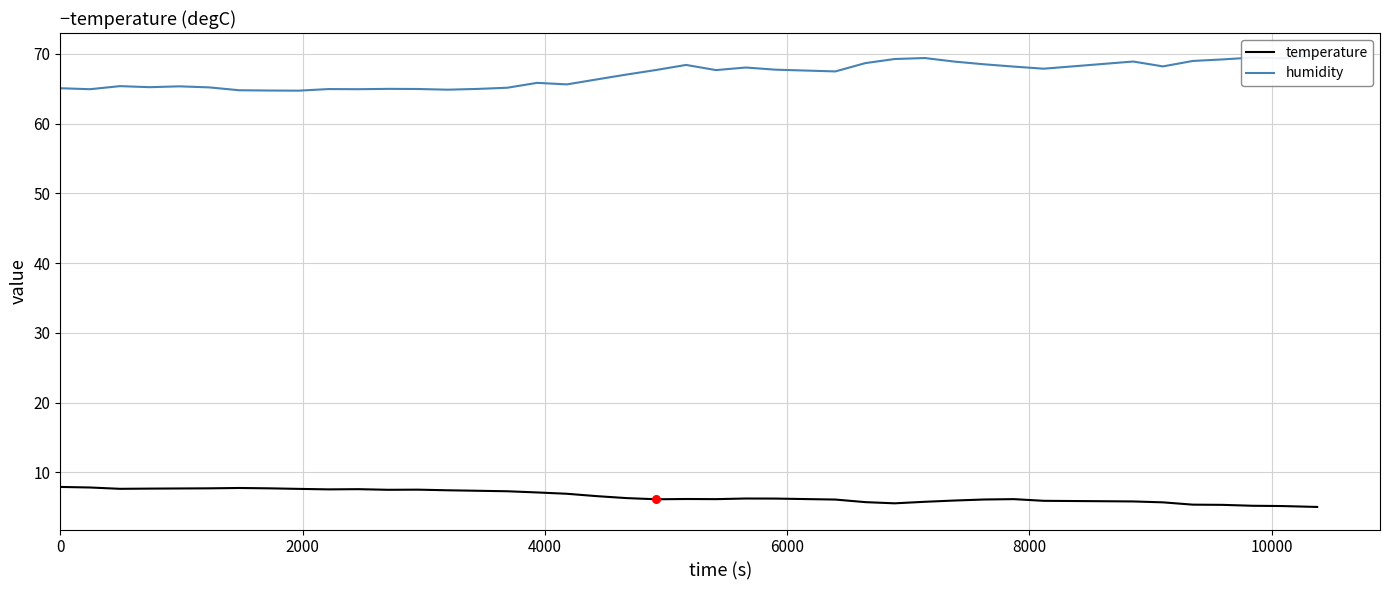

What are all the series names shown in the legend?

temperature, humidity